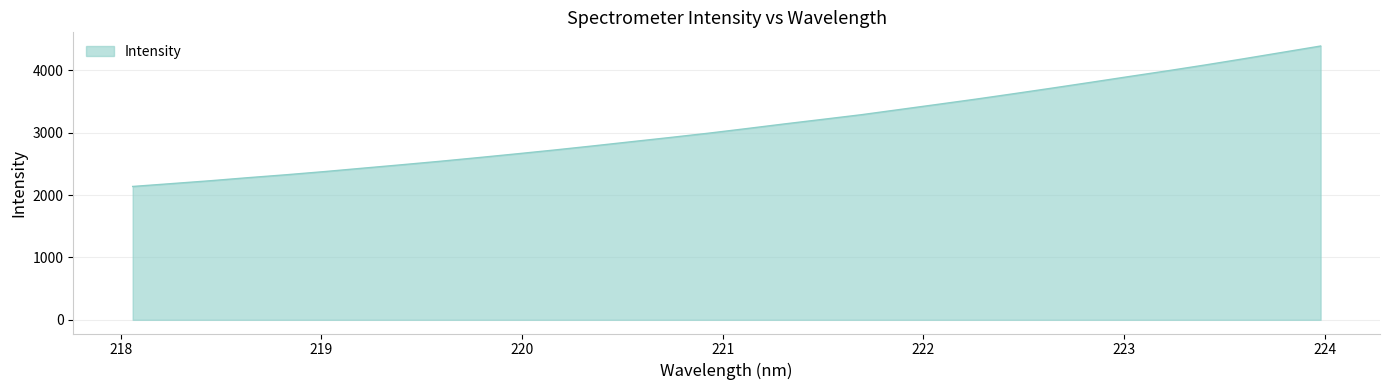

What is the greatest value displayed?

4387.9